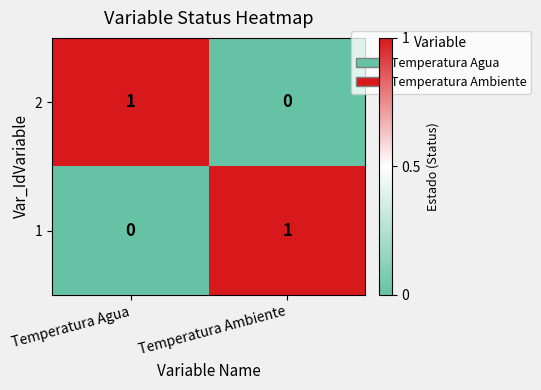

Rank the series at Temperatura Agua from highest to lowest value.

2, 1